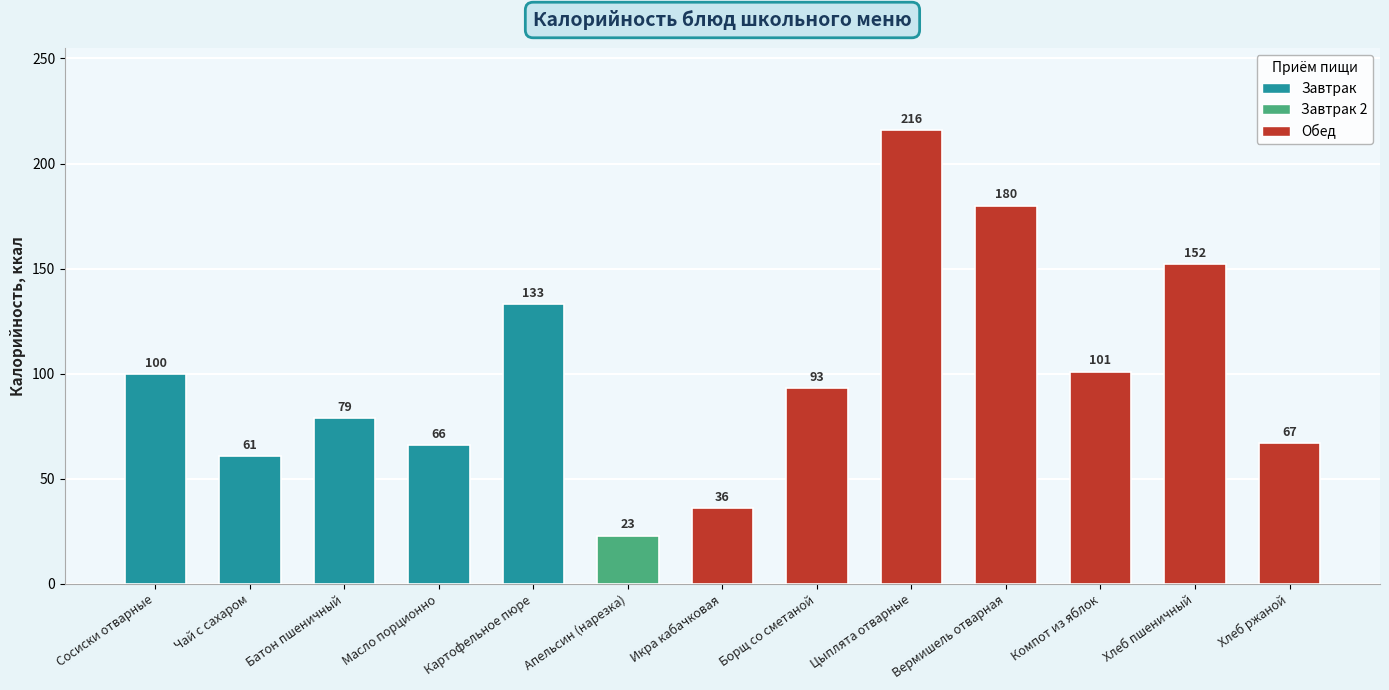

The chart shows a value of 34 at Апельсин (нарезка). True or false?

False